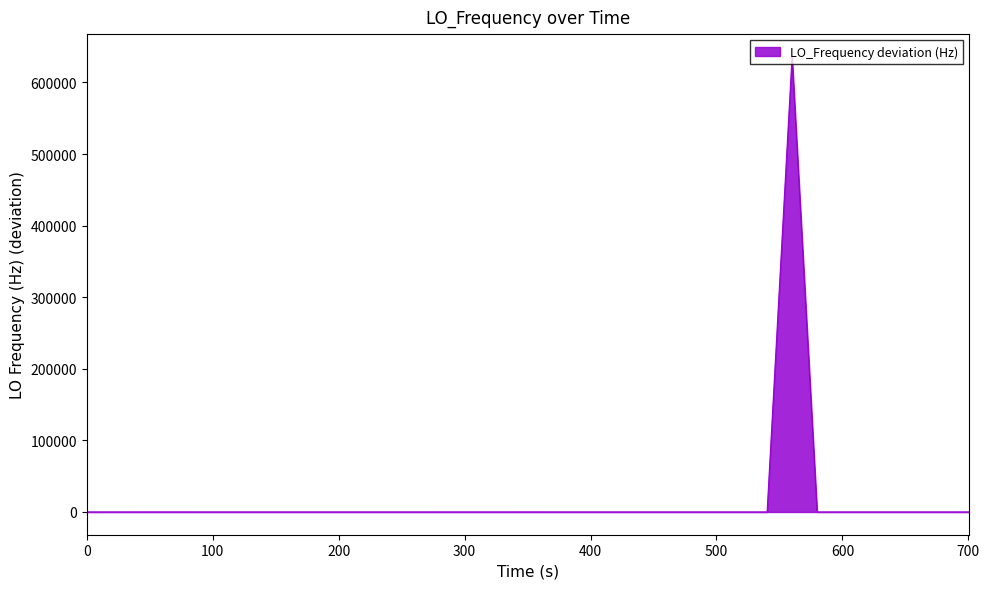

What is the difference between the maximum and minimum values?

635706.4